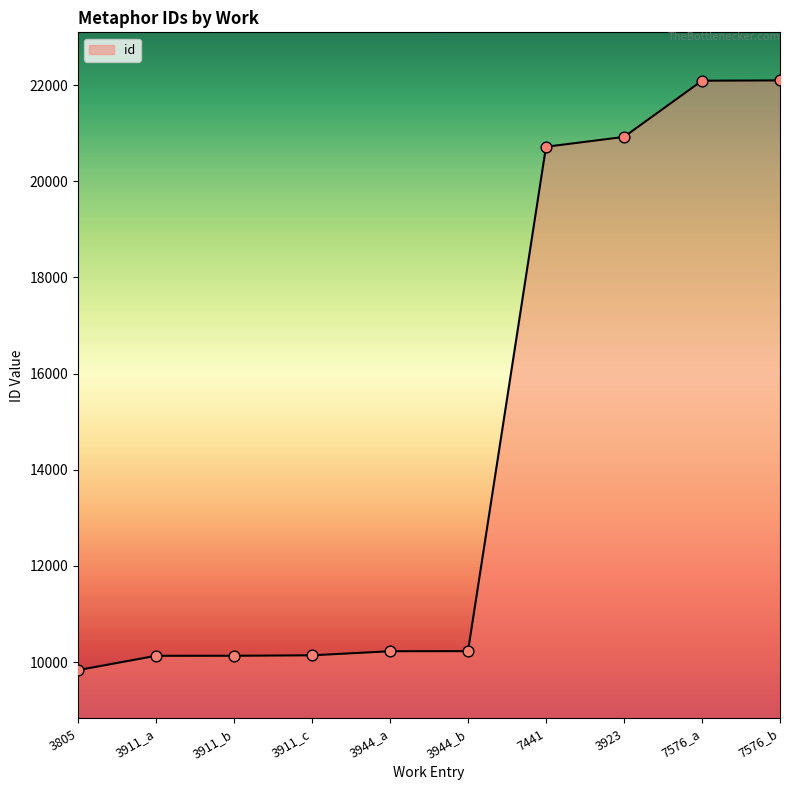

What is the change in value from 3944_a to 3923?

+10697